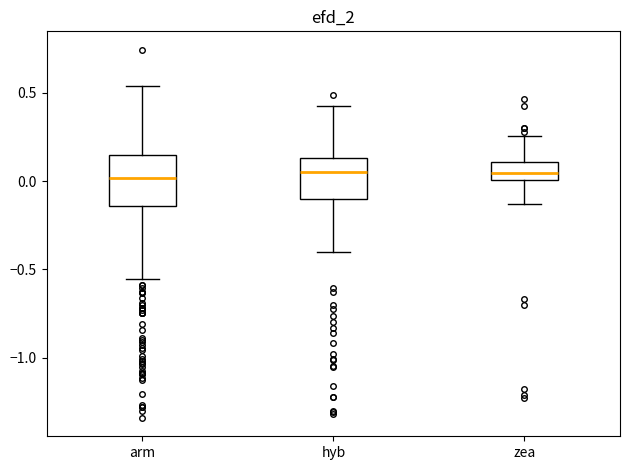

Reading left to right, transcribe this box plot: for each box, give where its median line is, the range the box spans, and where its two whiskers end, as read against the y-axis. The values are not printed on the chart, so give them approximately, as read against the axis.

arm: median 0.00, box -0.15 to 0.15, whiskers -0.55 to 0.55
hyb: median 0.05, box -0.10 to 0.15, whiskers -0.40 to 0.45
zea: median 0.05, box 0.00 to 0.10, whiskers -0.15 to 0.25